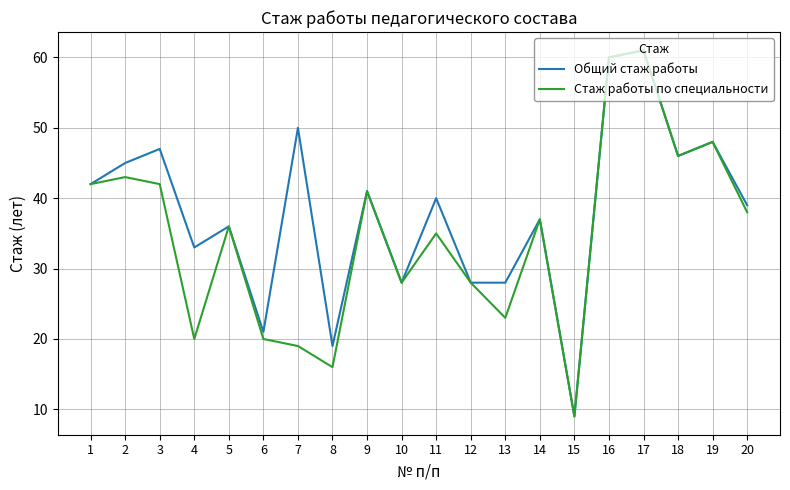

How many lines are shown in the chart?

2